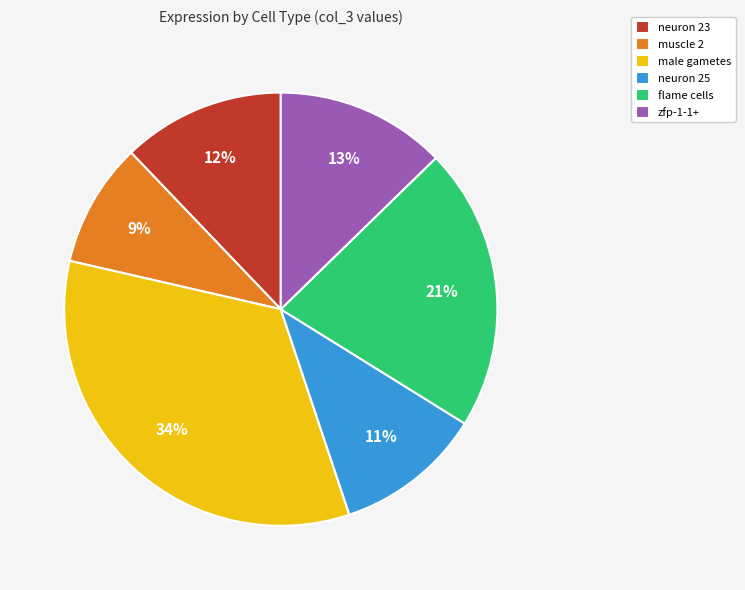

Is it true that male gametes is 34% of the pie?

True